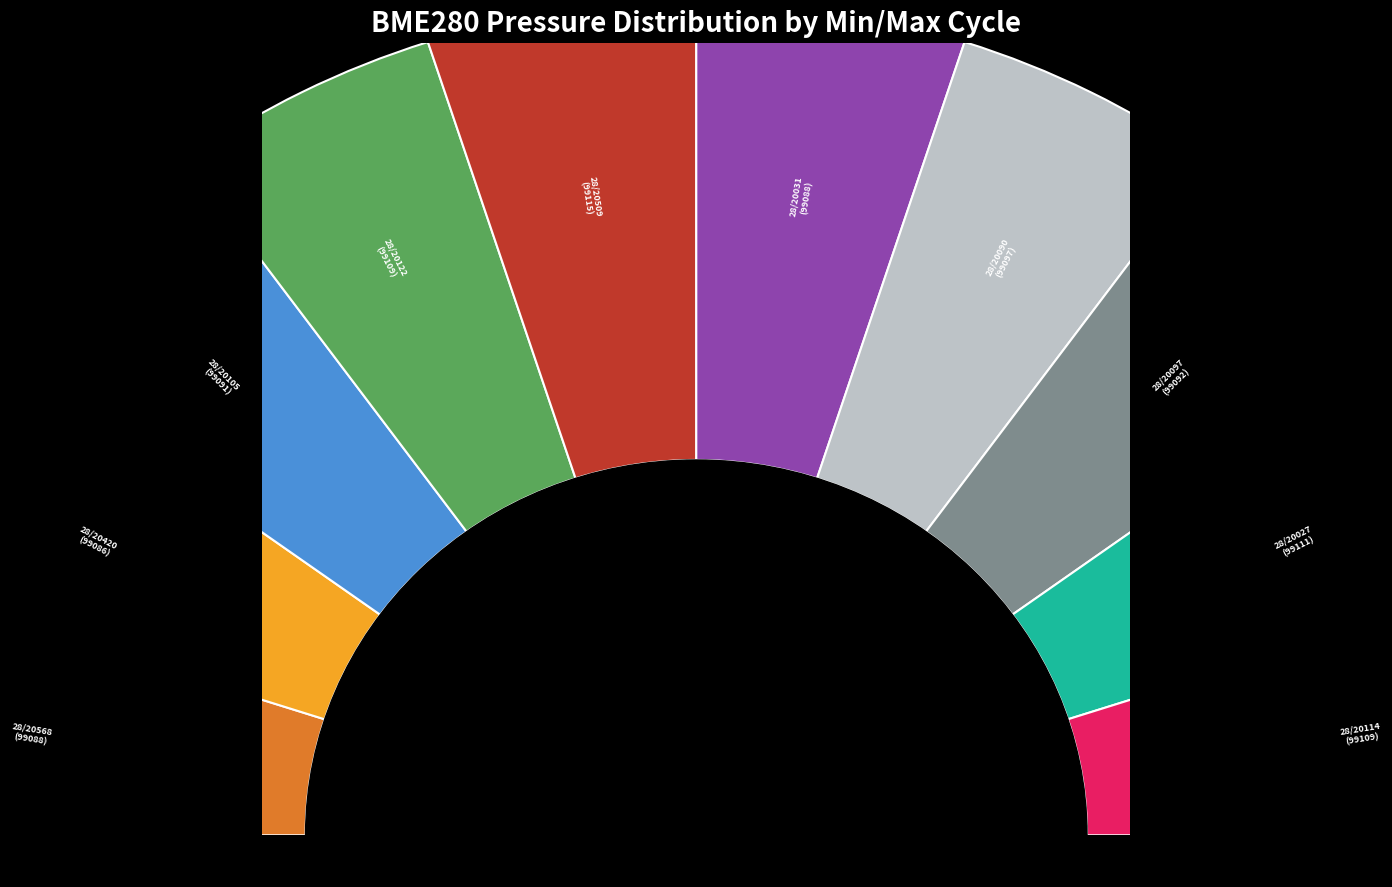

What percentage is the 28/20122 slice, to the nearest percent?

10%